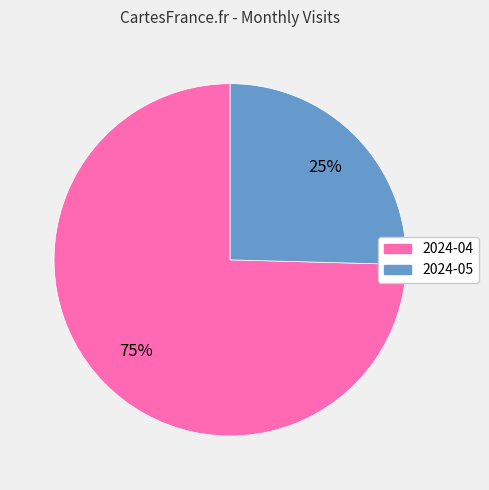

The 2024-05 slice represents 35% of the pie. True or false?

False